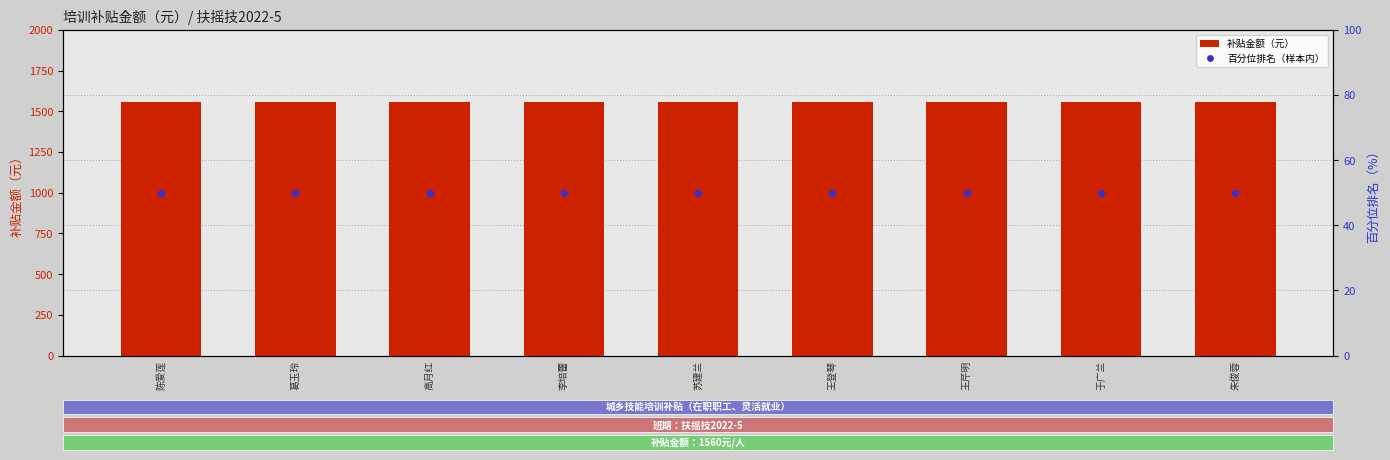

At how many categories does at least one series exceed 1476?

9